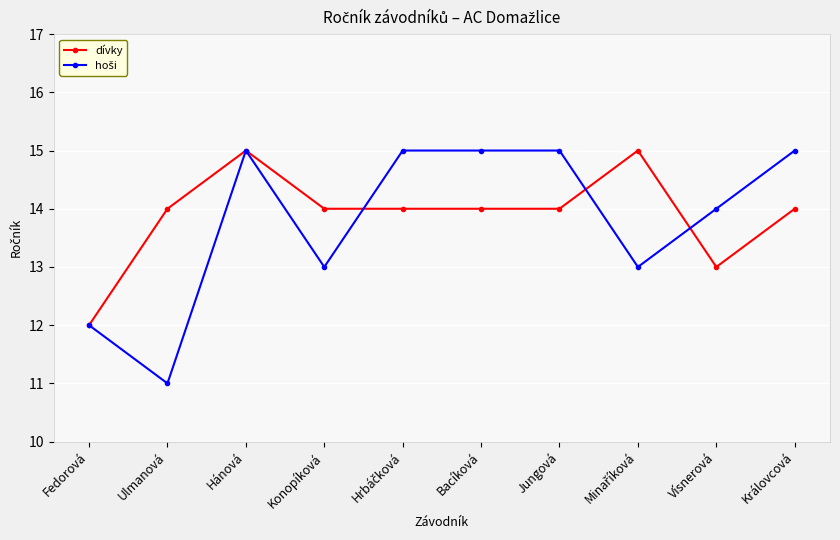

True or false: dívky has more than 0 interior local peaks.

True